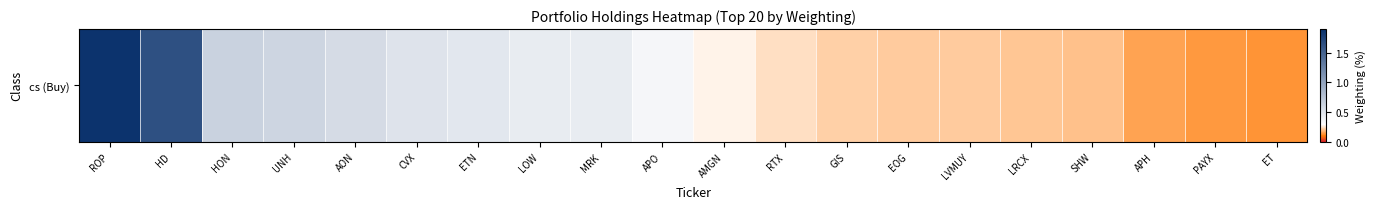

Rank the categories by value from lowest to highest.

ET, PAYX, APH, SHW, LRCX, EOG, LVMUY, GIS, RTX, AMGN, APO, MRK, LOW, ETN, CVX, AON, UNH, HON, HD, ROP